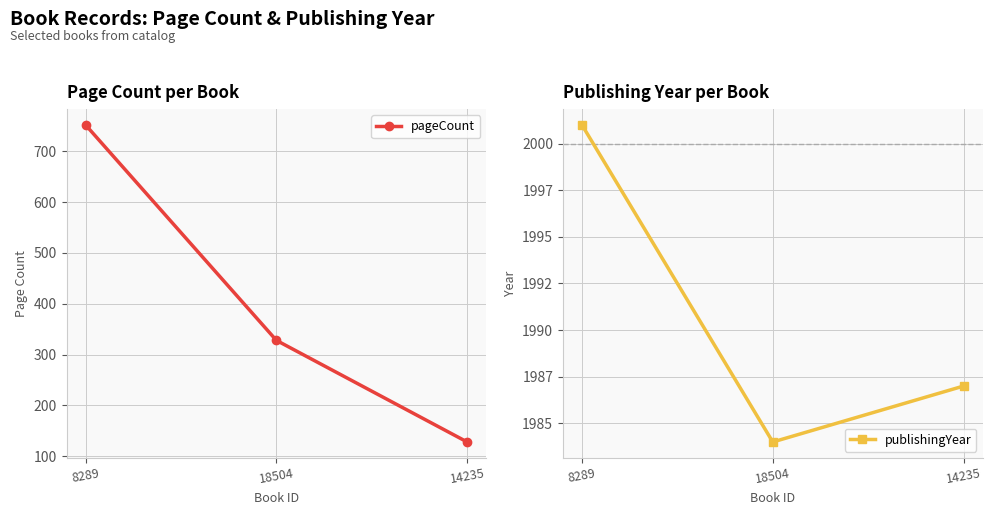

What is the difference between the pageCount values at 18504 and 8289?

424